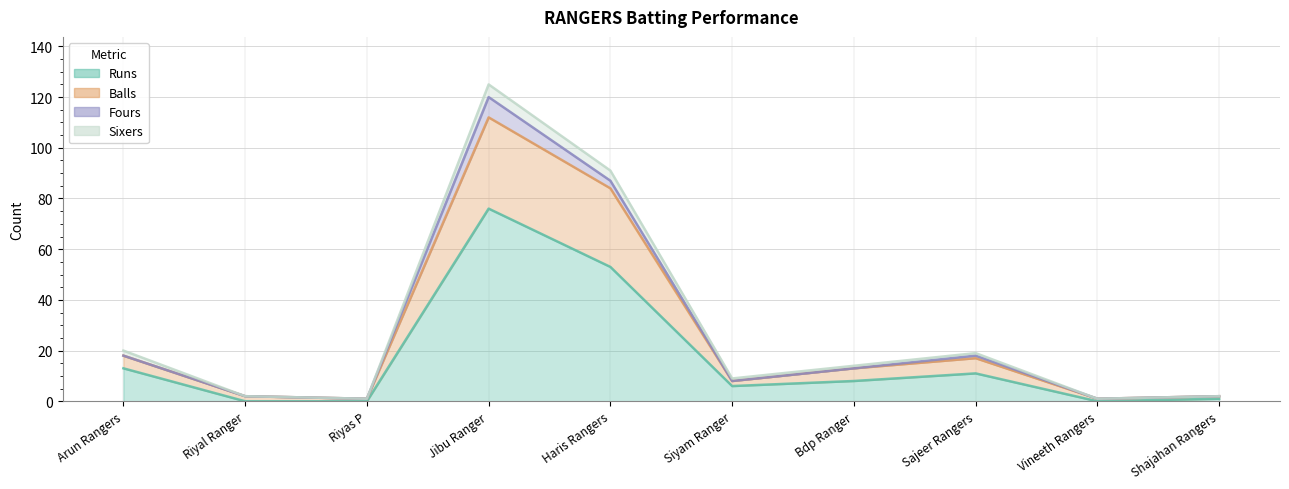

What is the maximum value for Runs?

76